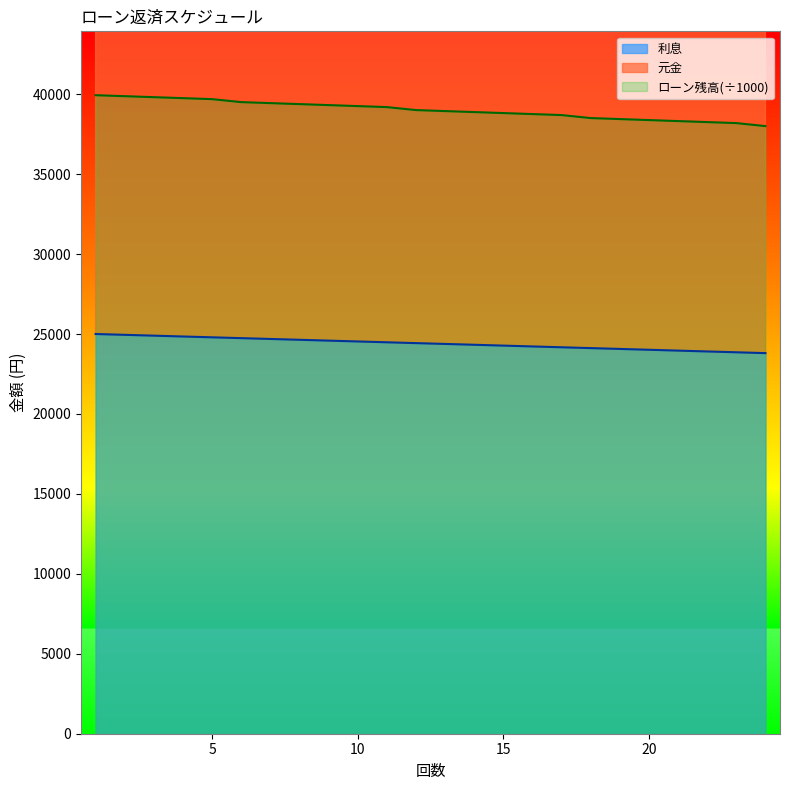

How many data points does each series have?

24